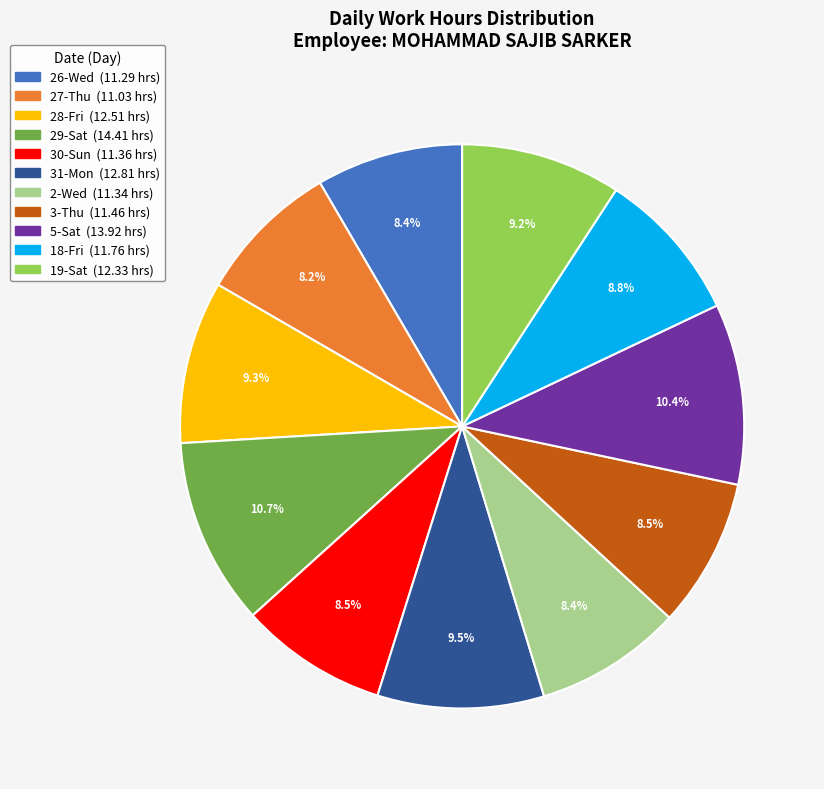

True or false: 29-Sat accounts for 1% of the total.

False